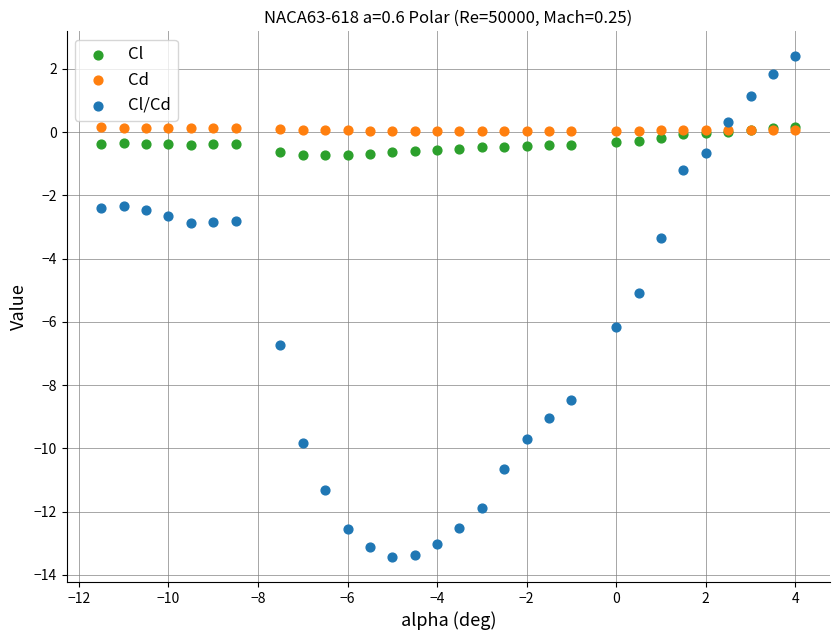

Which series contains the highest Y value?

Cl/Cd